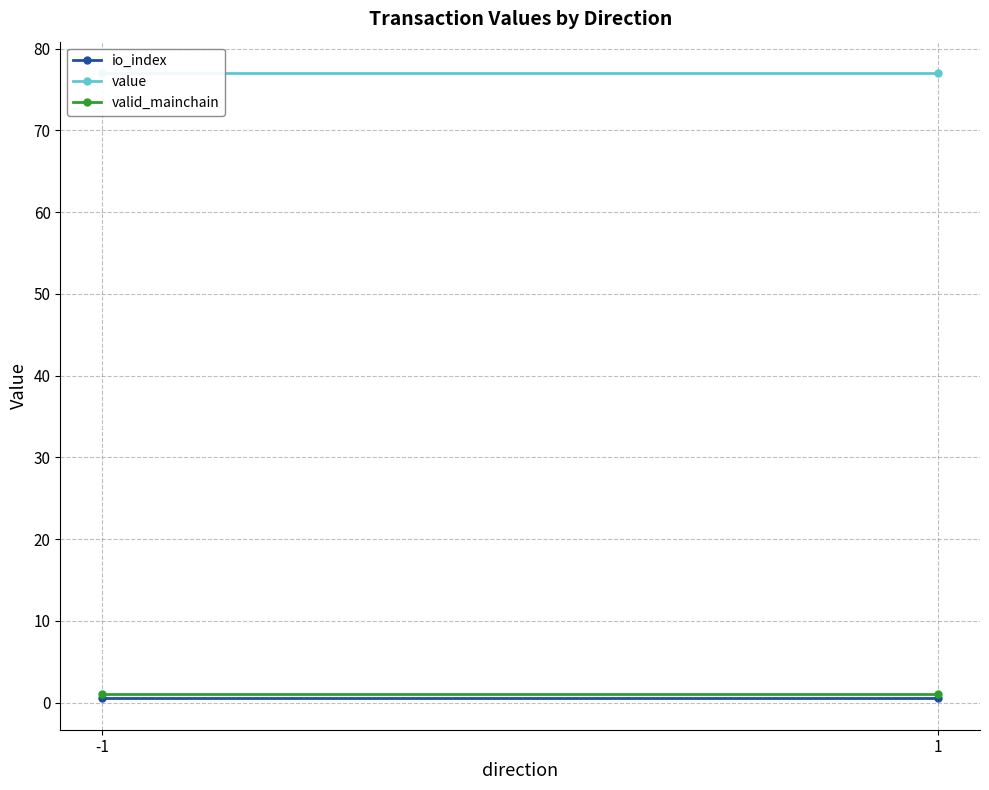

What is the value of the value point at the 2nd from the left?

77.0